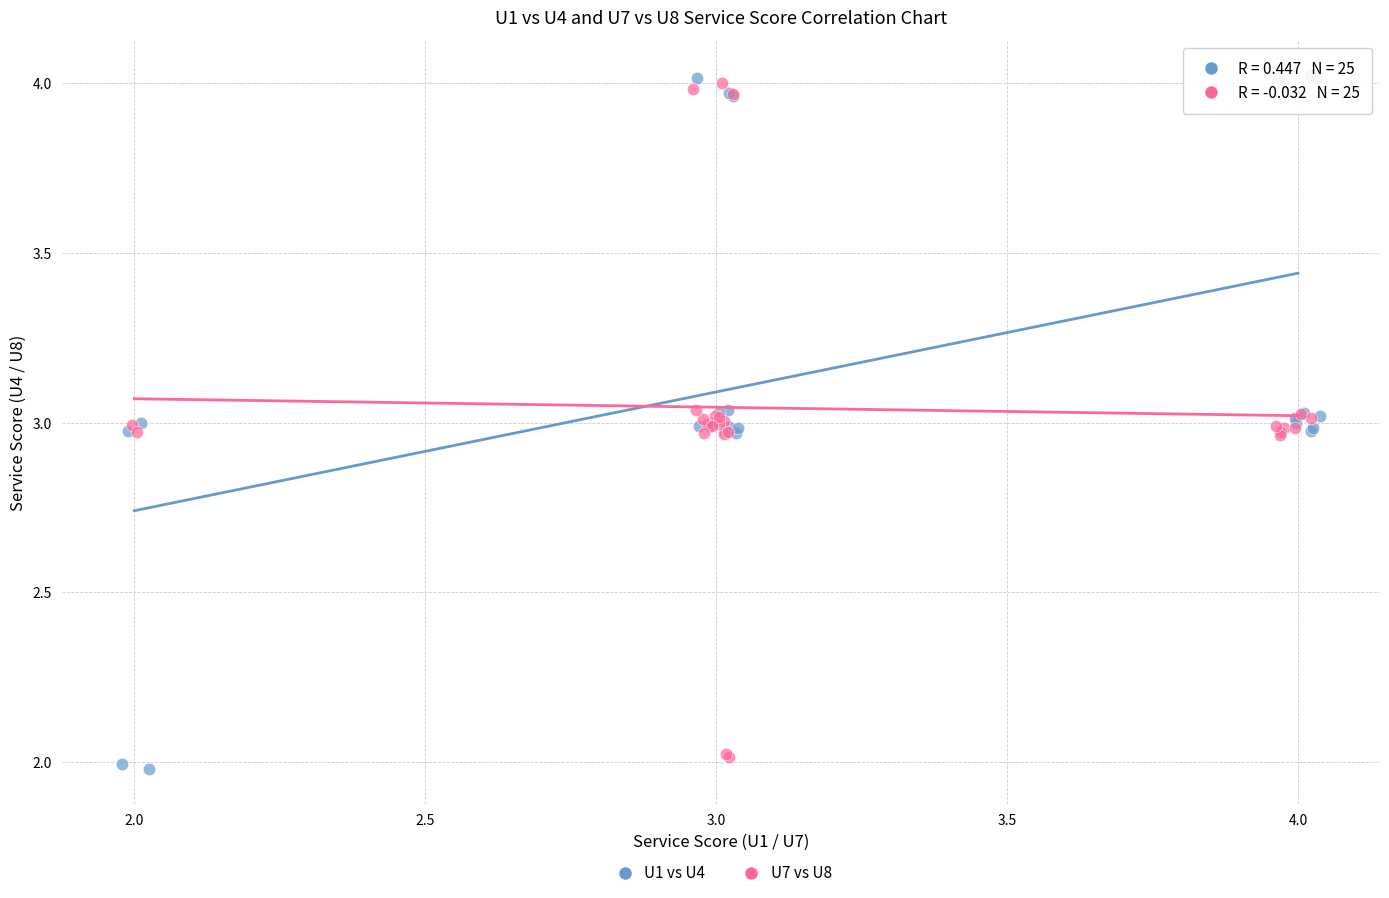

Which series reaches the minimum Y coordinate?

U1 vs U4